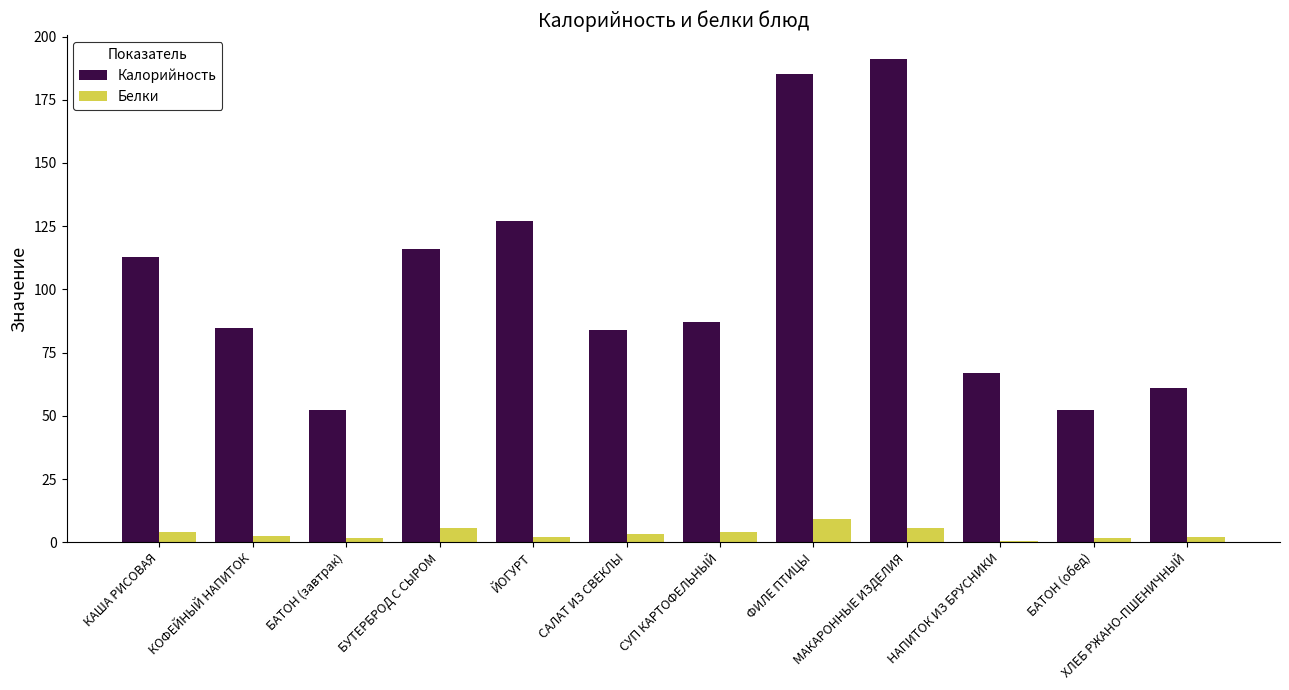

Which series has the largest total across all categories?

Калорийность